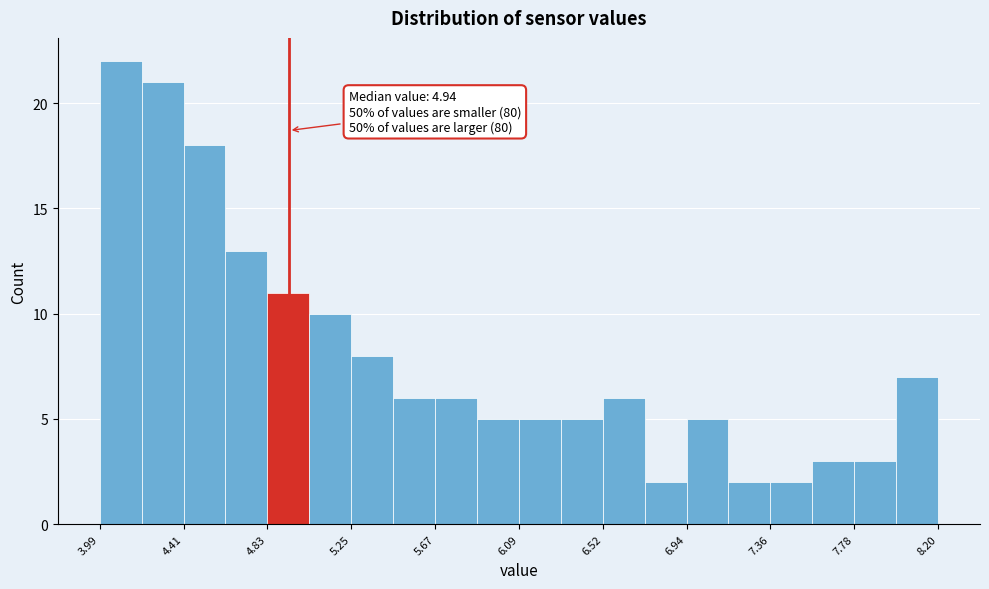

Over which range of the x-axis is the bar tallest?

4.00 to 4.20